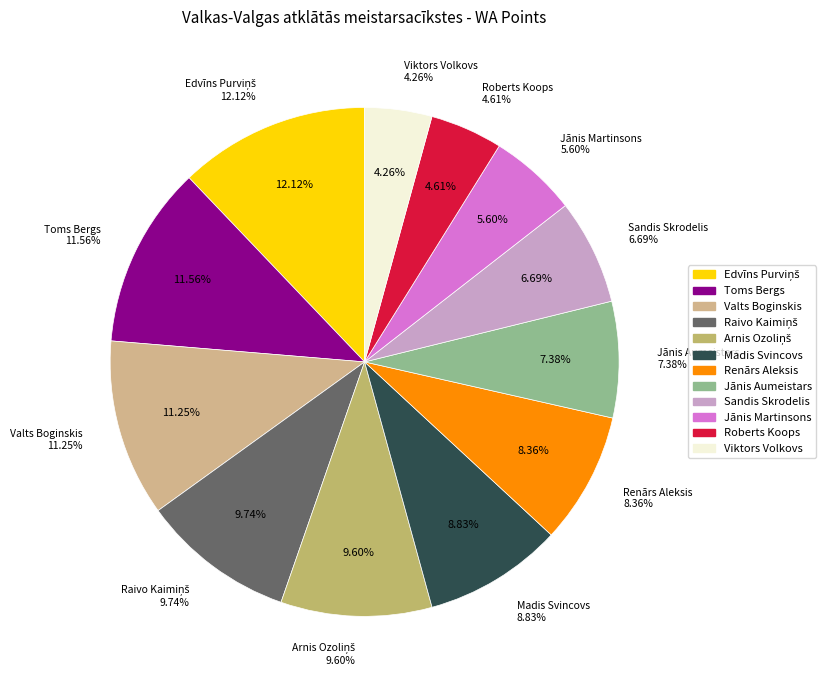

How many segments does this pie chart have?

12